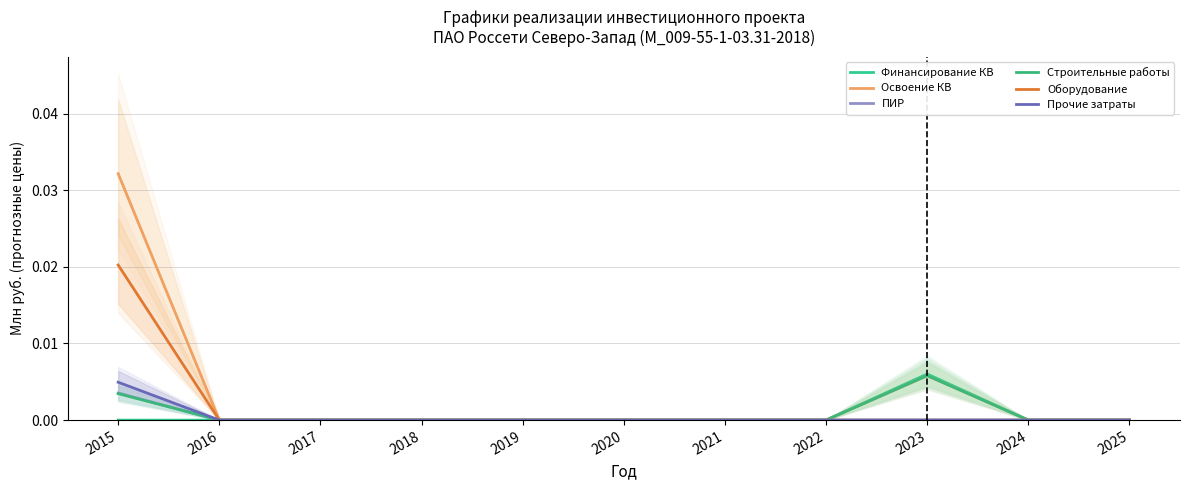

Count the ПИР values in the range 0 to 1.

11